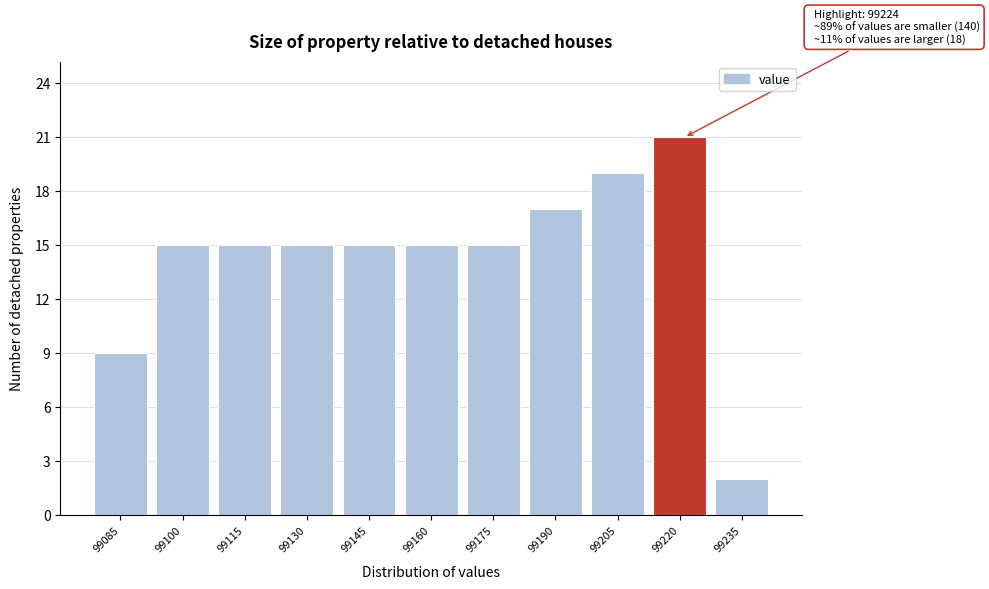

Reading left to right, extract all data points from this chart.

99085=9	99100=15	99115=15	99130=15	99145=15	99160=15	99175=15	99190=17	99205=19	99220=21	99235=2